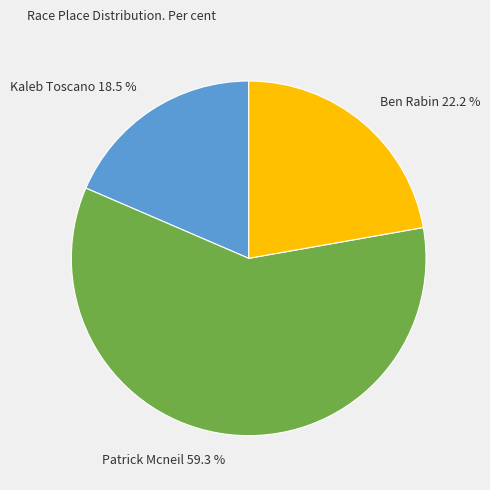

Combined, what portion of the pie is Ben Rabin and Patrick Mcneil?

81.5%